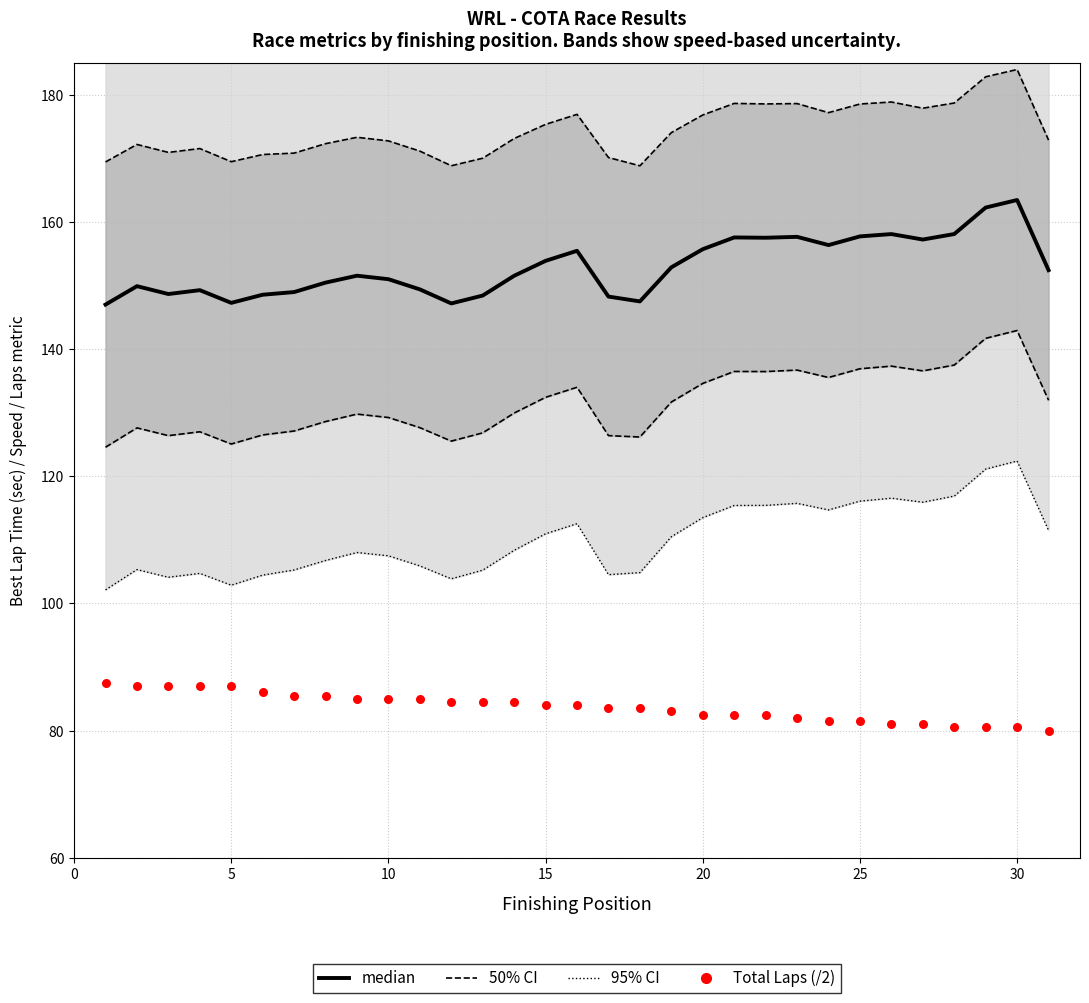

At how many categories does at least one series exceed 155?

31